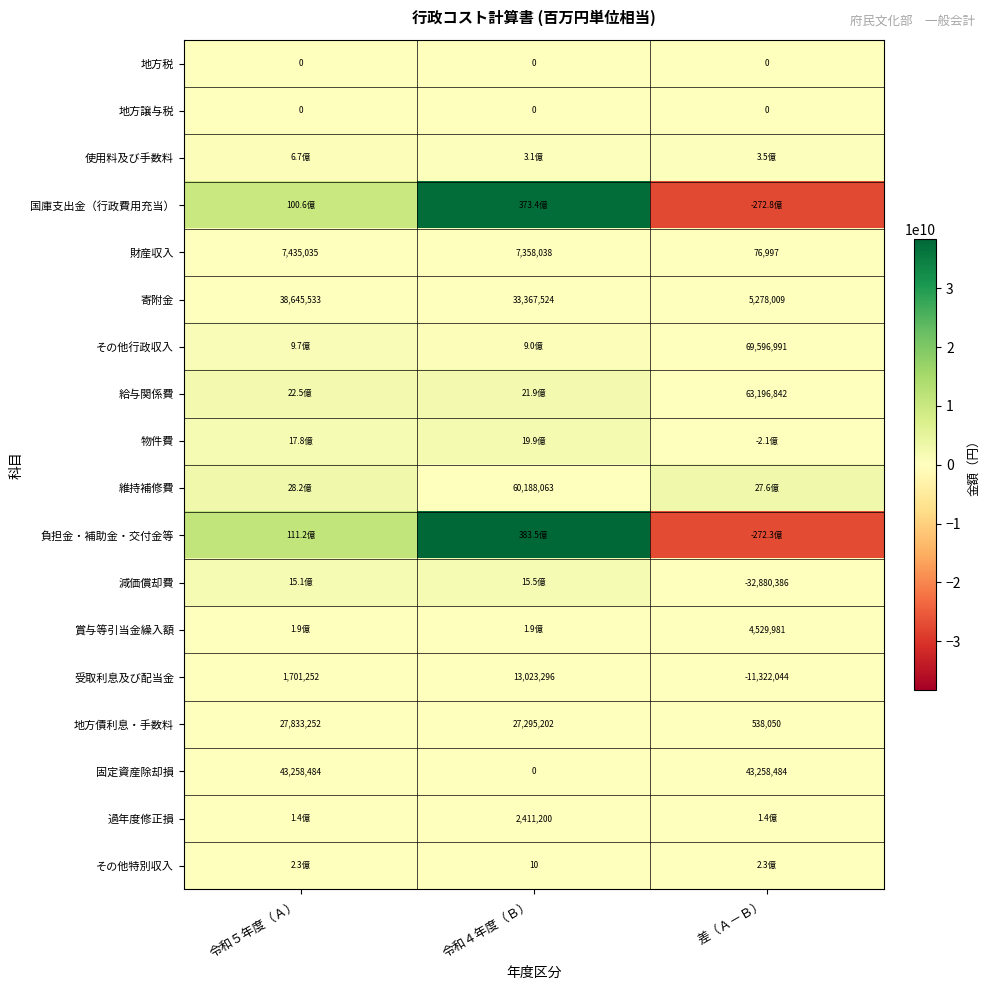

What is the difference between the maximum and minimum values in the 受取利息及び配当金 series?

24345340